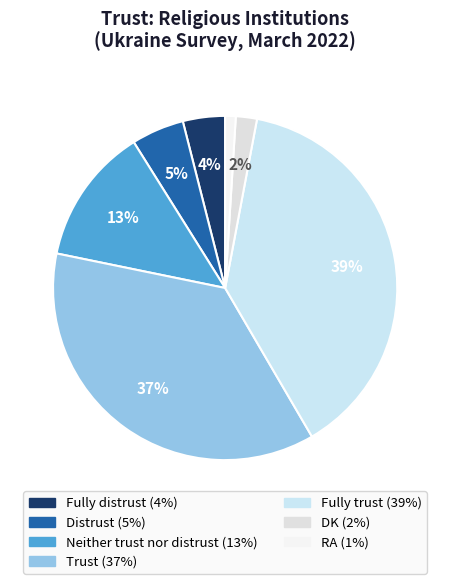

Rank the categories by value from highest to lowest.

Fully trust, Trust, Neither trust nor distrust, Distrust, Fully distrust, DK, RA